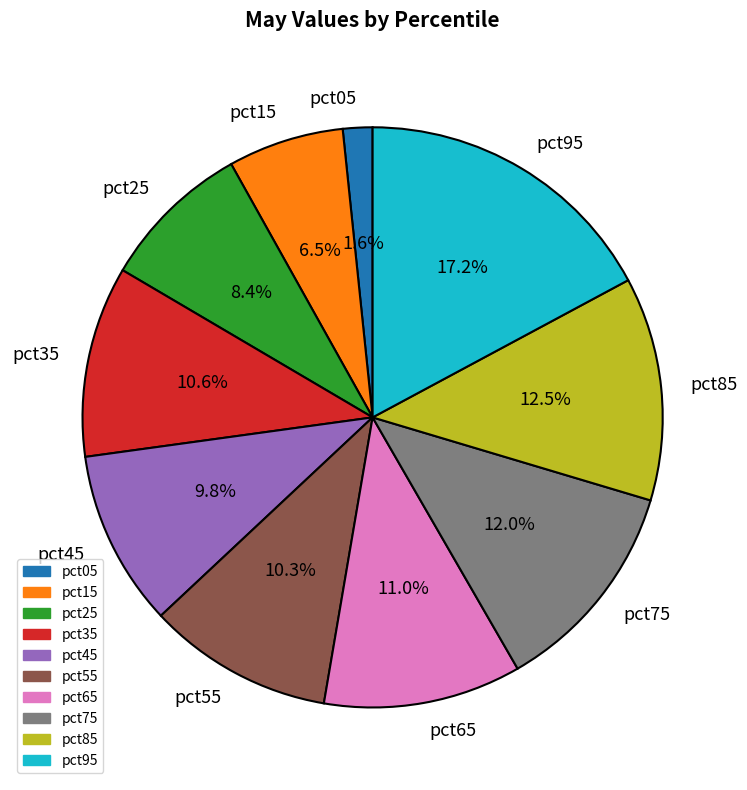

To the nearest percent, what is the difference between the pct85 and pct35 slice percentages?

2%